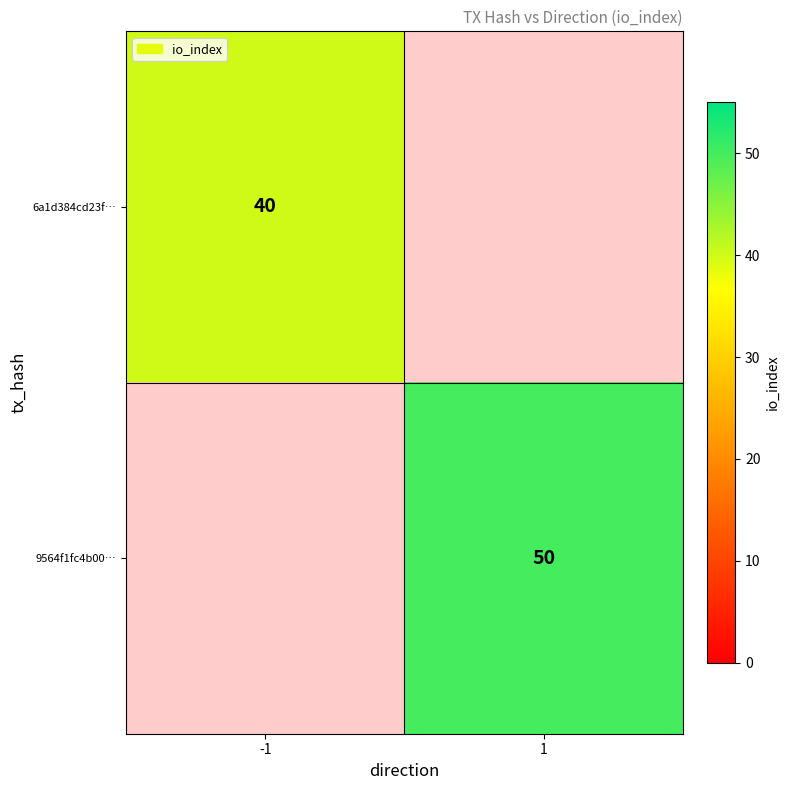

True or false: 9564f1fc4b00… has a value of 50 at 1.

True